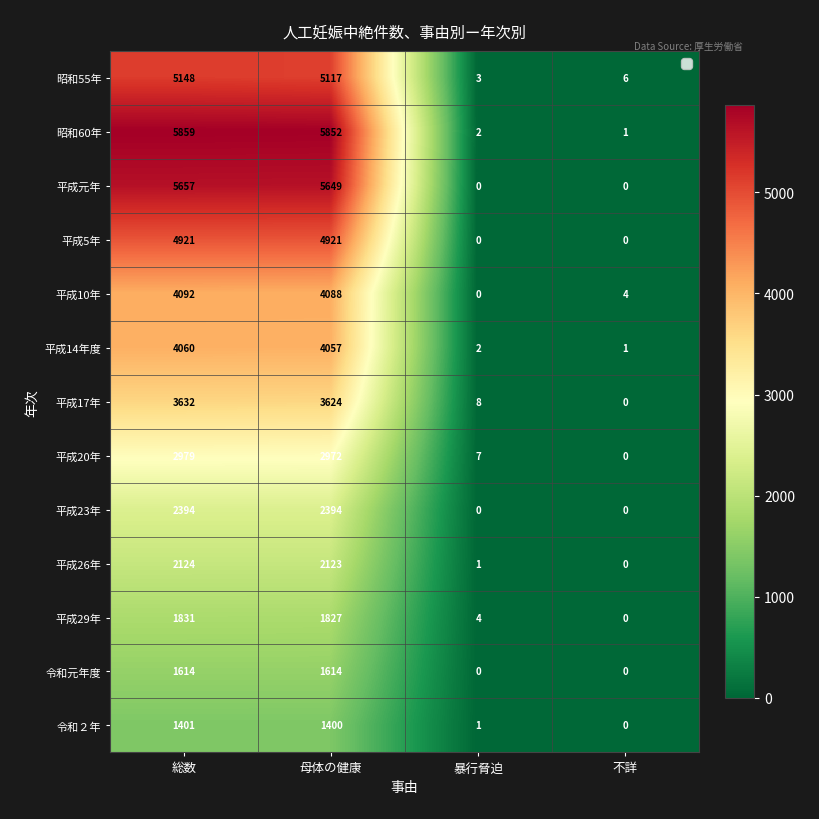

How many values in 平成26年 are above zero?

3